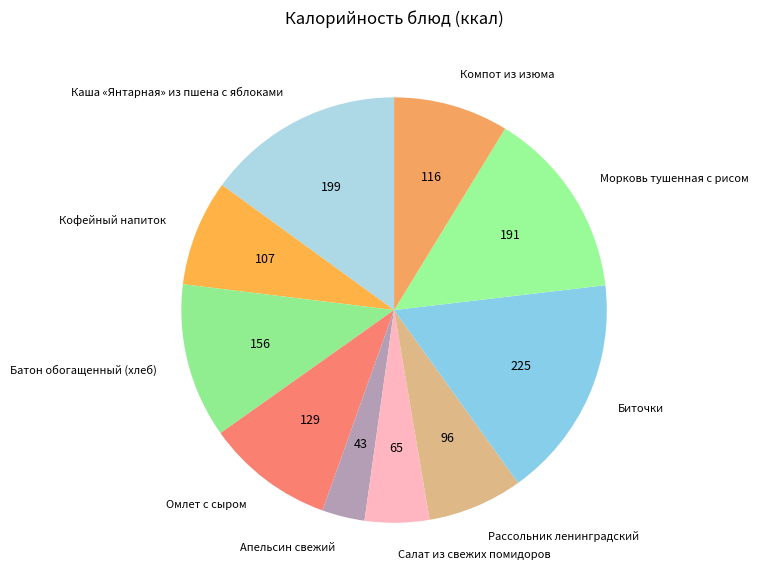

Is there a majority slice in this chart?

No